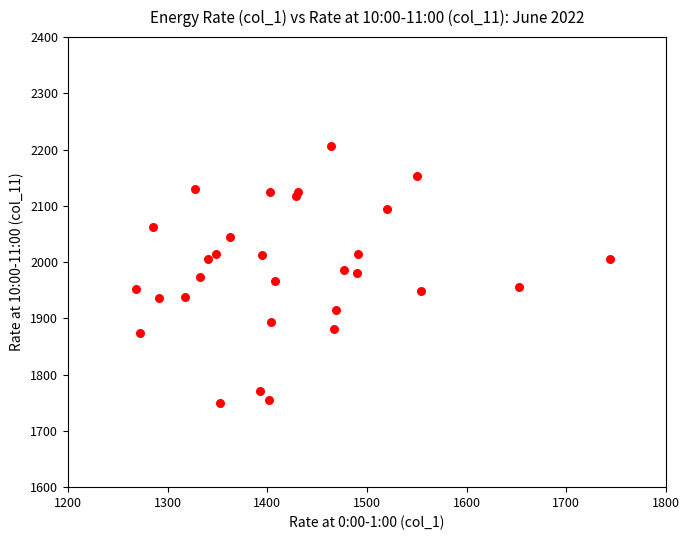

What is the range of Y values (max minus min)?

456.5